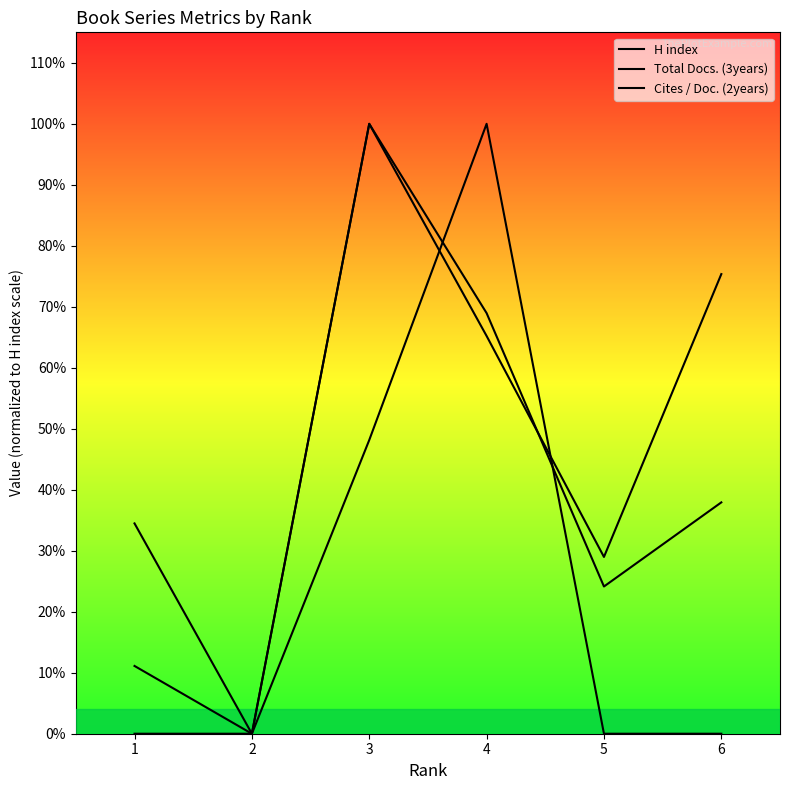

Reading right to left, what are all the values shown in this chart?

H index: 6=11.0	5=7.0	4=20.0	3=29.0	2=0.0	1=10.0
Total Docs. (3years): 6=0.0	5=0.0	4=29.0	3=14.0	2=0.0	1=3.2
Cites / Doc. (2years): 6=21.9	5=8.4	4=18.9	3=29.0	2=0.0	1=0.0